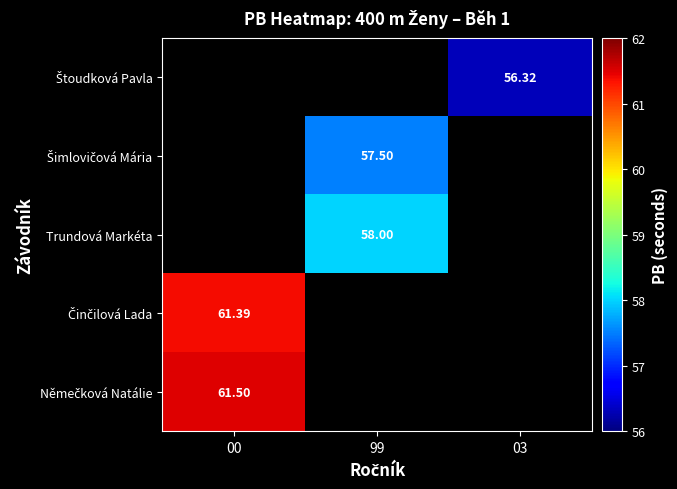

How many data points does each series have?

3